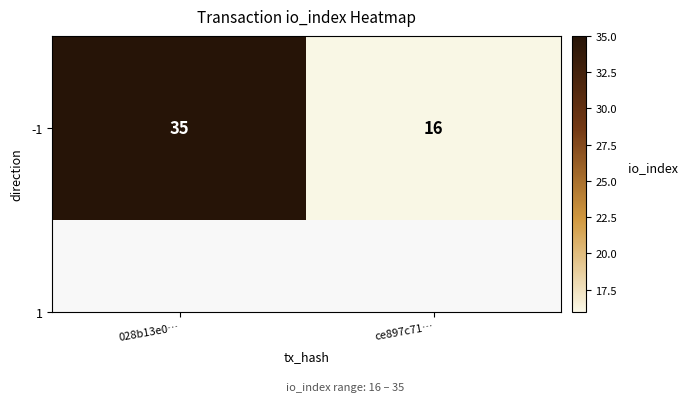

Where is the data nearest to the value 25?

ce897c71…